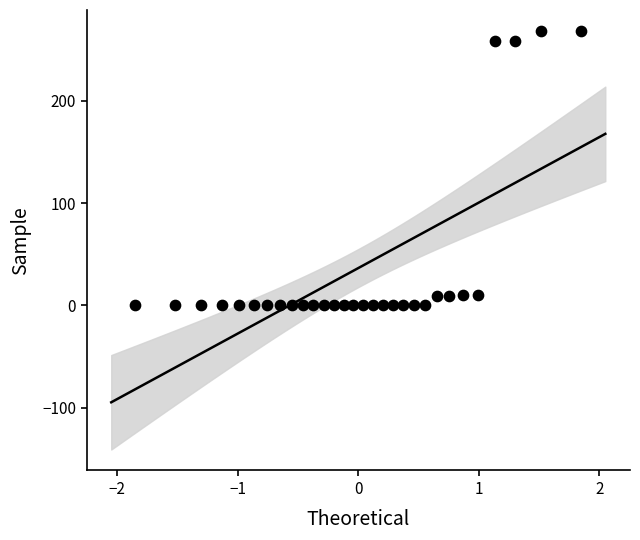

What is the range of X values (max minus min)?

3.7